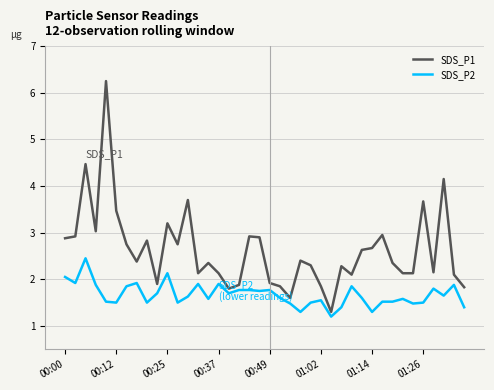

Which series has the largest total across all categories?

SDS_P1